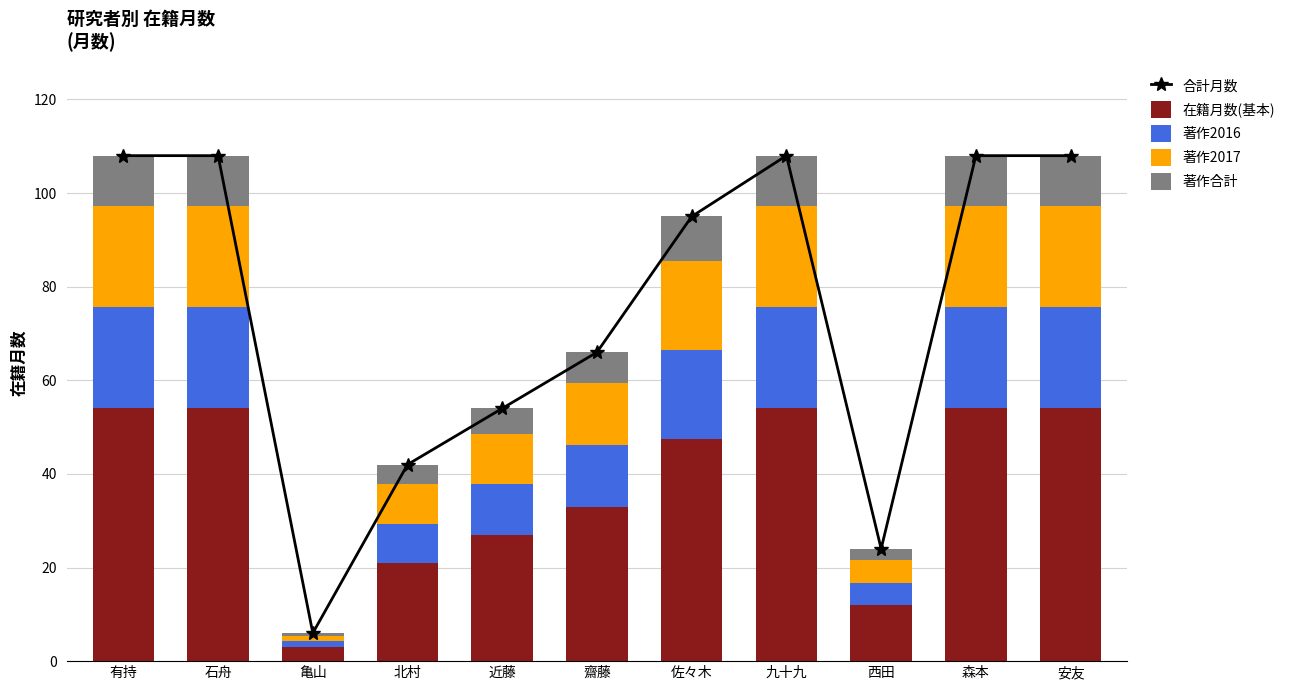

At which category is the sum across all series the highest?

有持